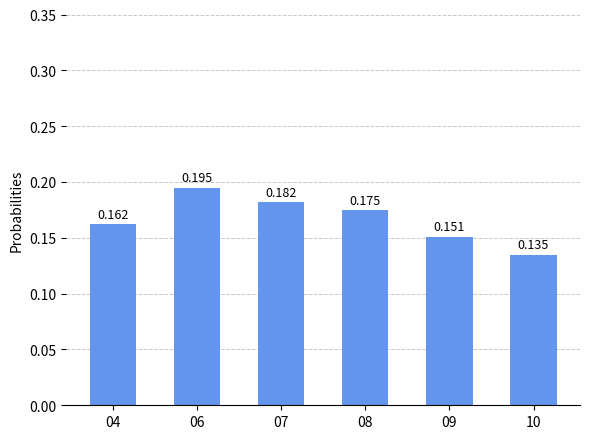

List the labels in order of value, largest first.

06, 07, 08, 04, 09, 10